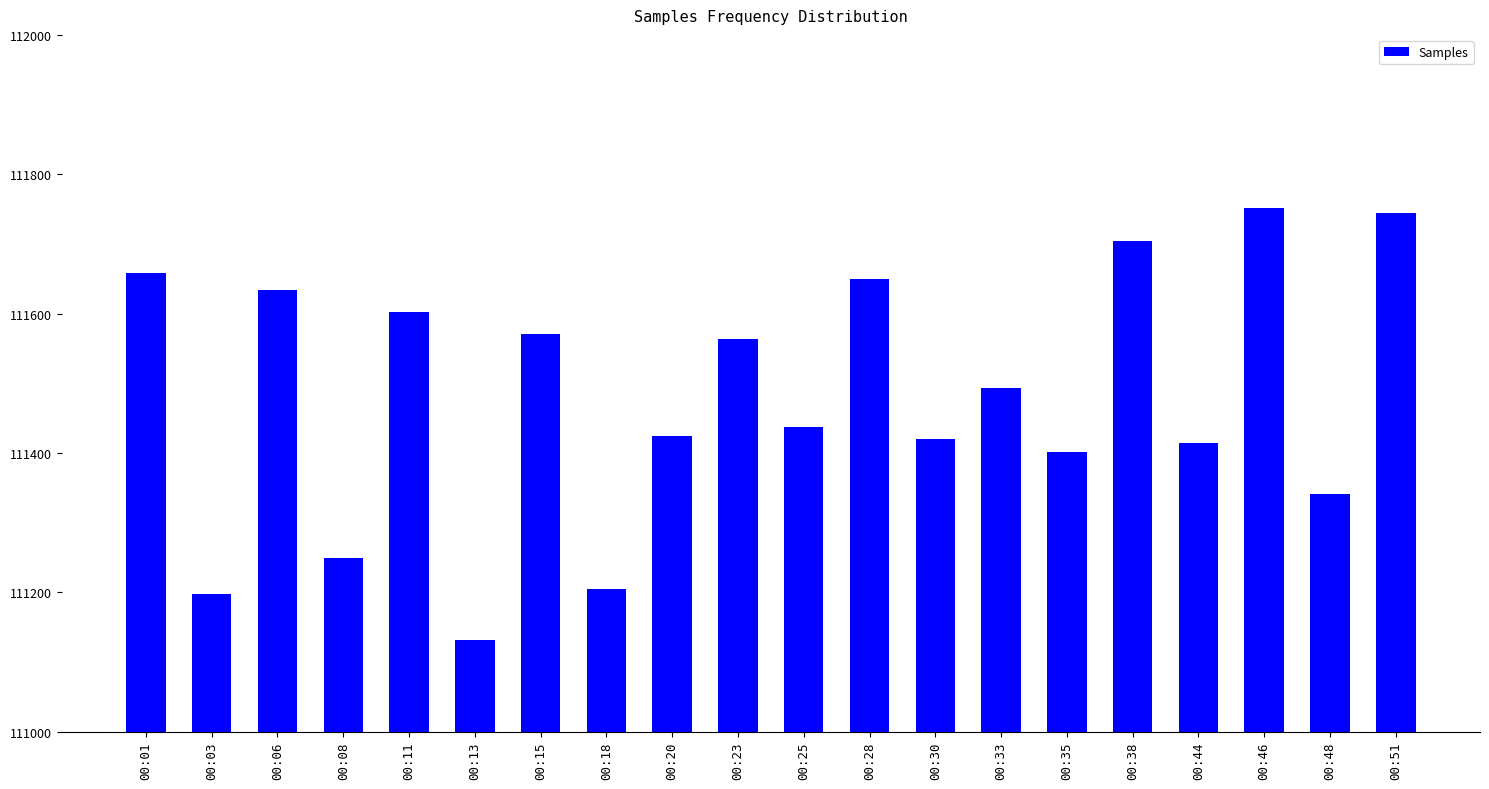

What is the change in value from 00:30 to 00:44?

-5